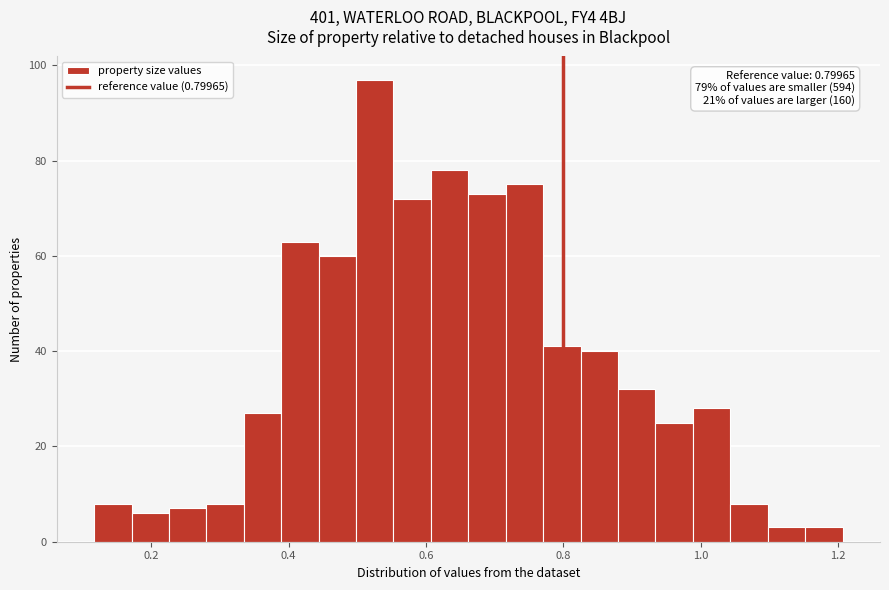

Read against the x-axis, roughly where is the centre of the tallest bar?

0.52